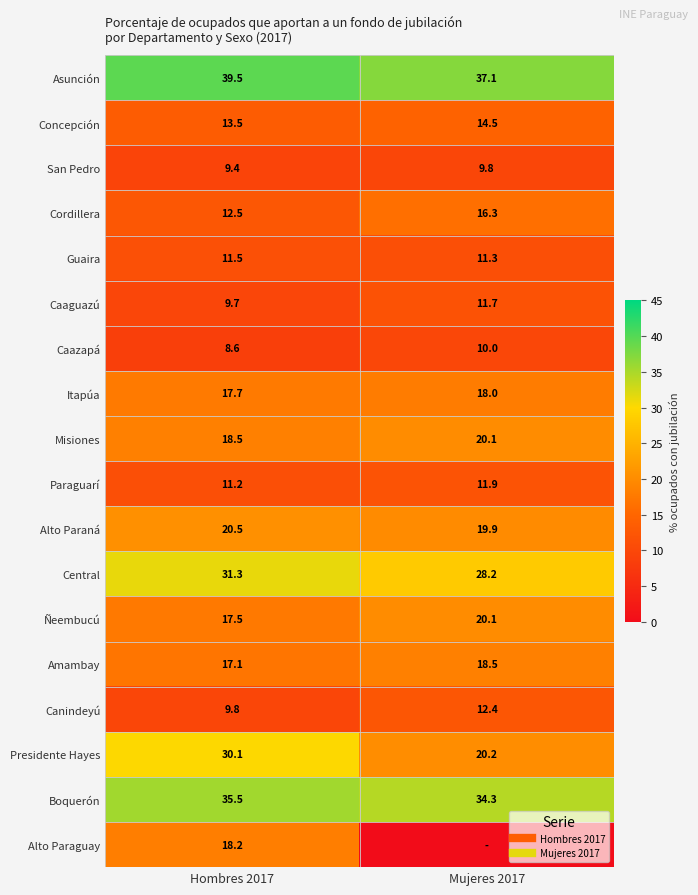

Which label corresponds to the largest value in the chart?

Hombres 2017